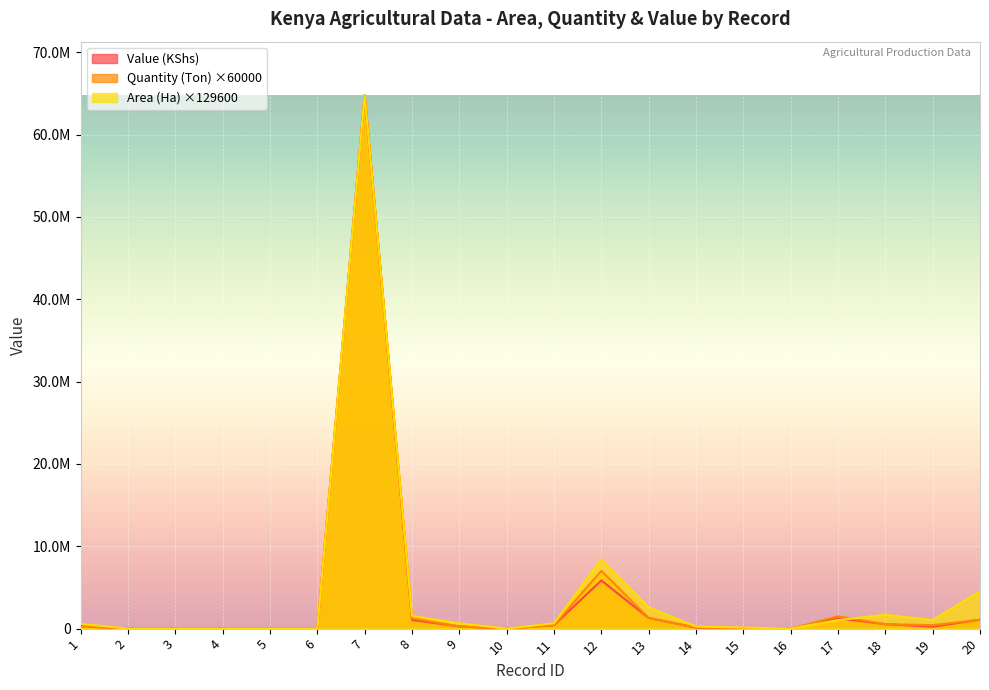

List the labels in order of Value (KShs) value, largest first.

7, 12, 13, 17, 20, 8, 18, 11, 1, 9, 19, 14, 15, 2, 3, 4, 5, 6, 10, 16